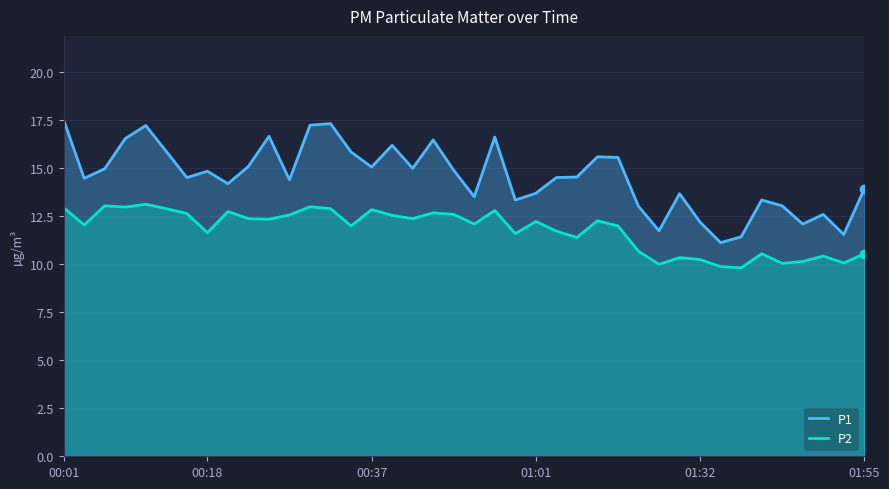

How many values in the P2 series exceed 12?

22